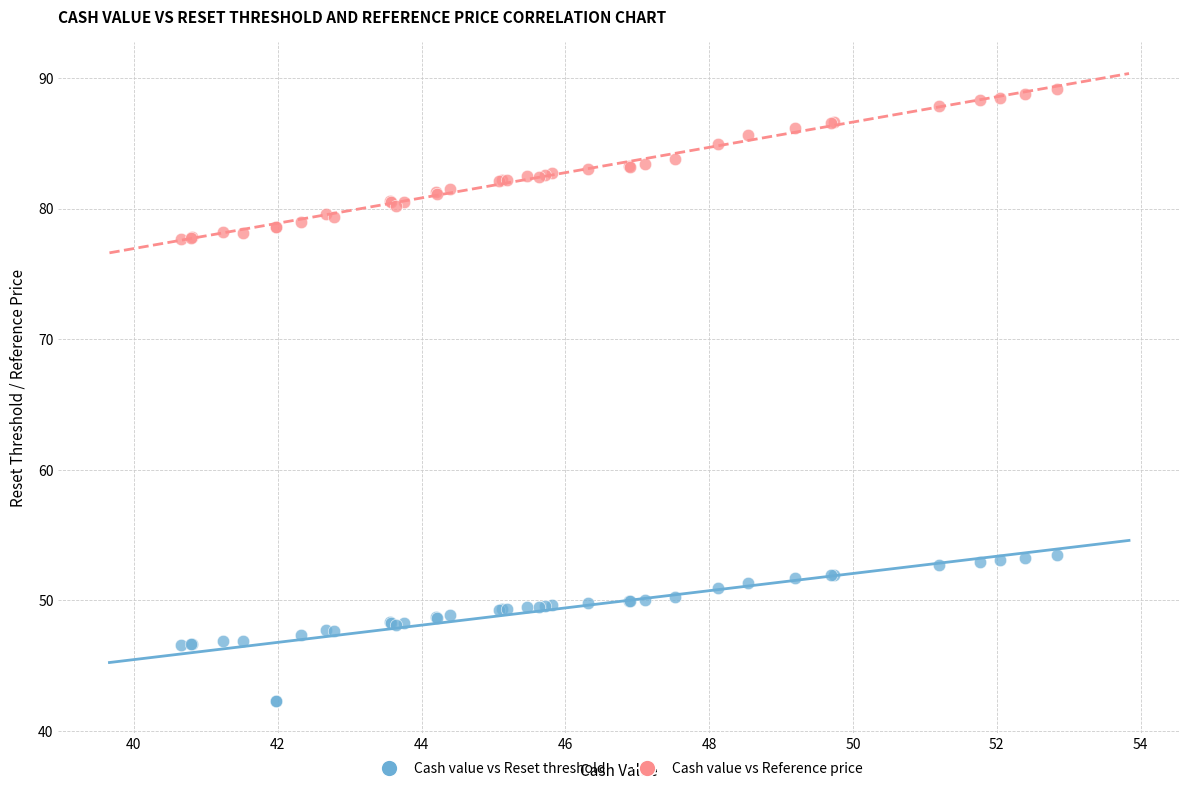

Which series contains the highest Y value?

Cash value vs Reference price